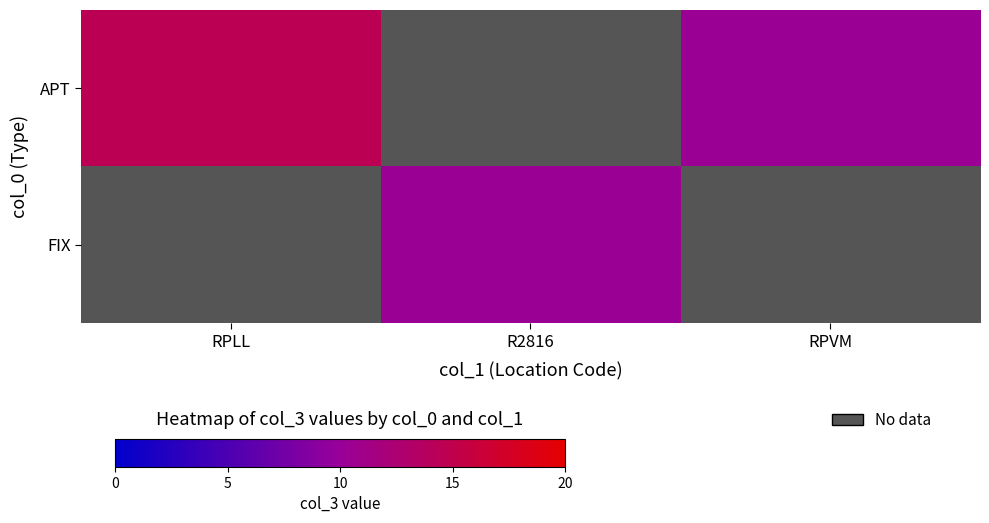

Is the value of FIX at RPVM greater than the value of APT at RPVM?

No